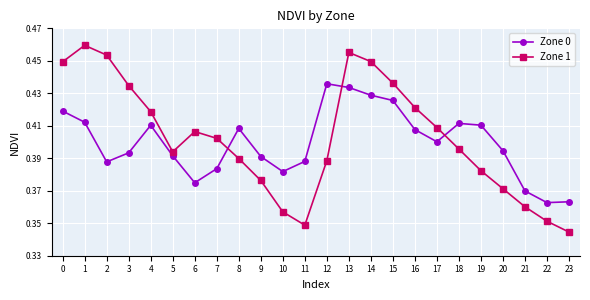

Which category has the lowest value across all series?

23